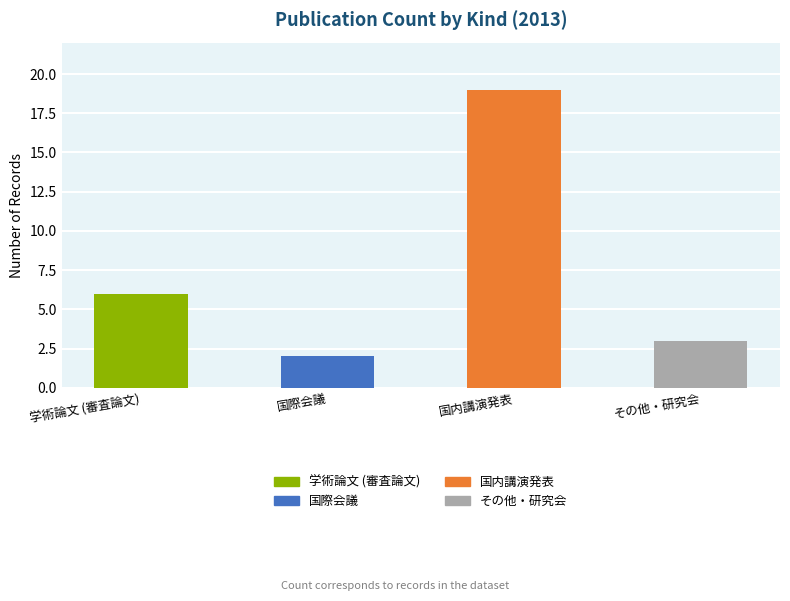

What is the sum of all 学術論文 (審査論文) values?

6